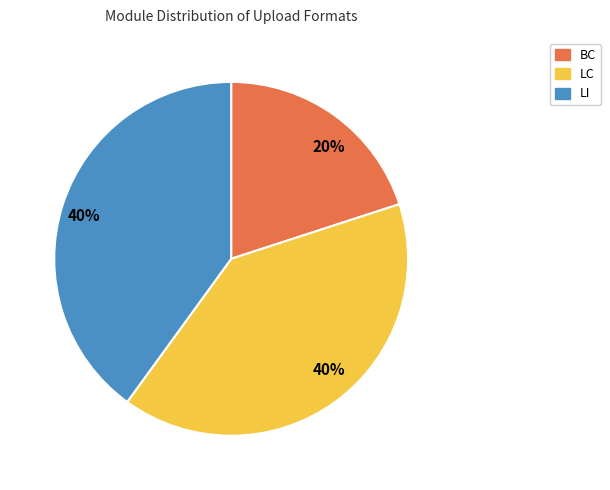

How many segments does this pie chart have?

3